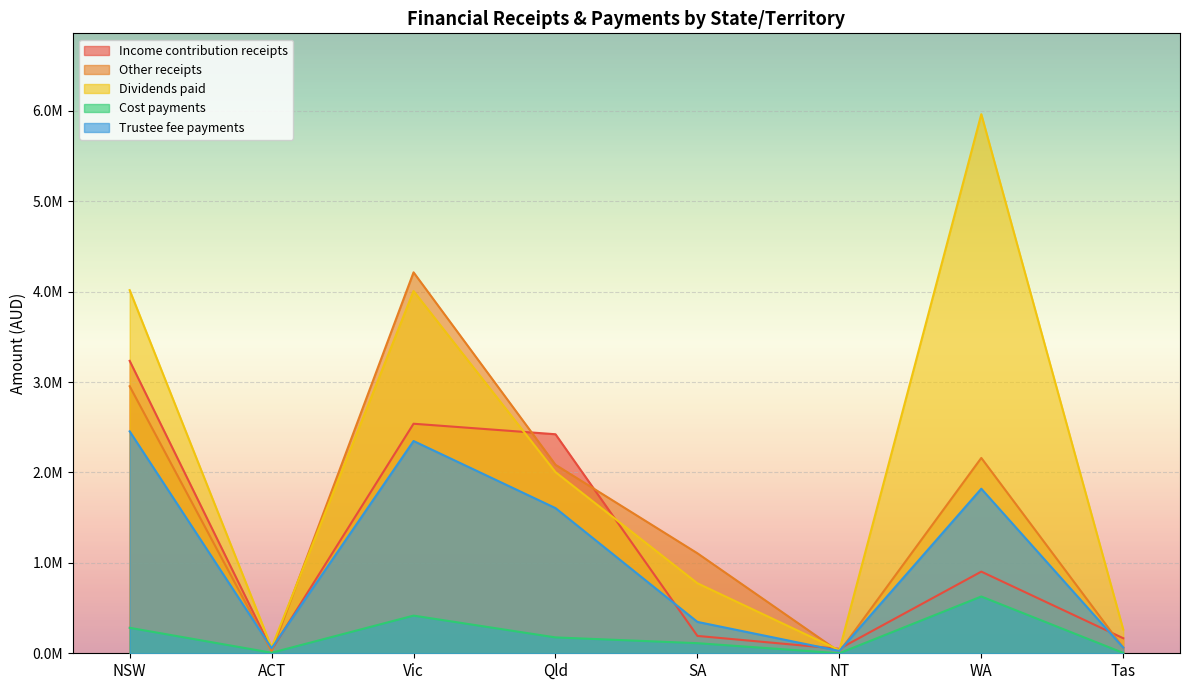

Where is the first local minimum for Cost payments?

ACT